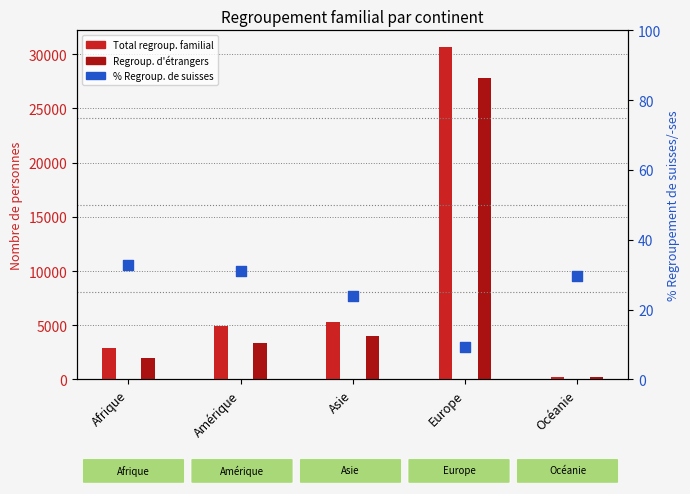

Is the value of % Regroupement suisses at Asie greater than the value of Regroupement familial d'étrangers at Europe?

No